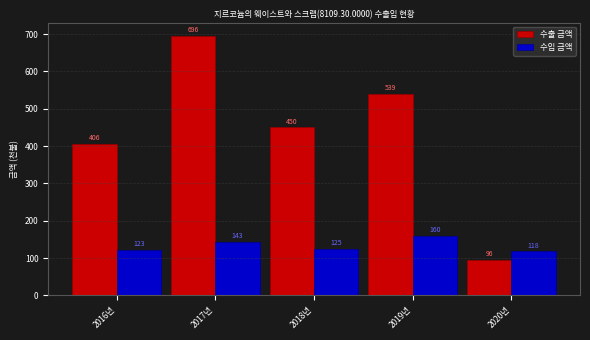

Reading right to left, extract all data points from this chart.

수출 금액: 96	539	450	696	406
수입 금액: 118	160	125	143	123